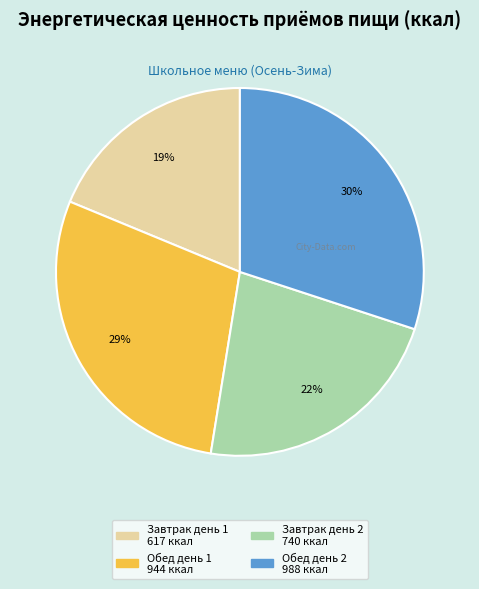

Between Завтрак день 2 and Завтрак день 1, which is larger?

Завтрак день 2